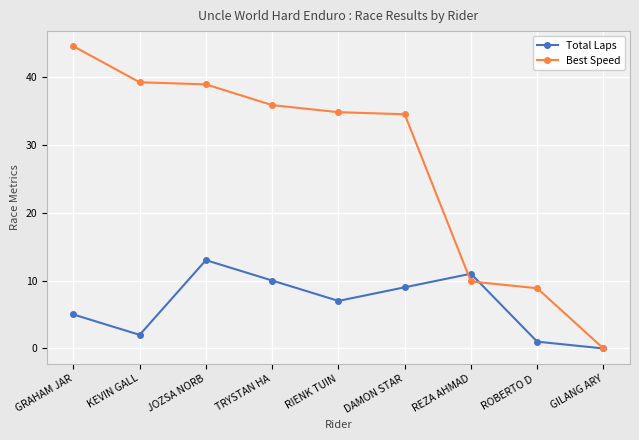

How many lines are shown in the chart?

2